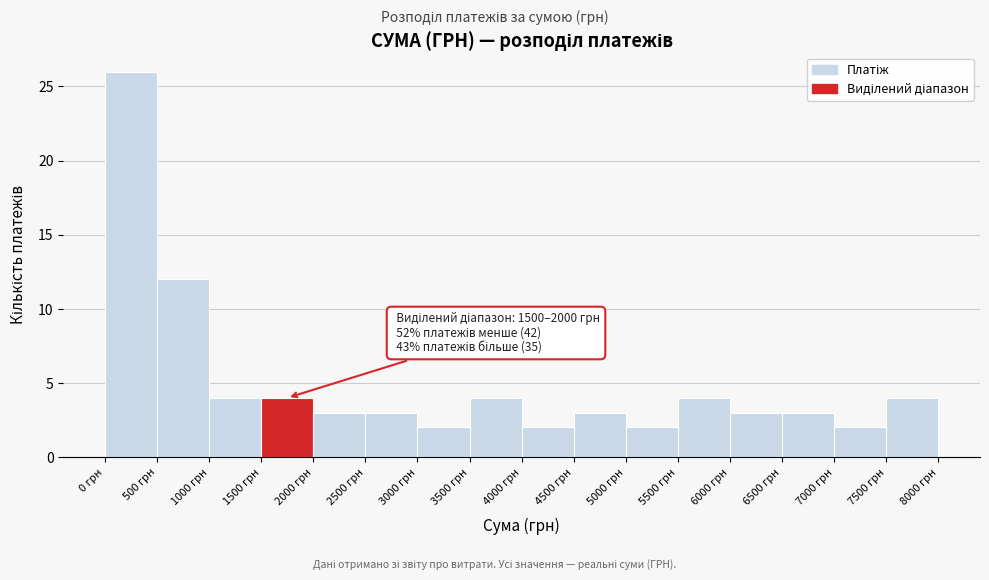

Over which range of the x-axis is the bar tallest?

0 to 500